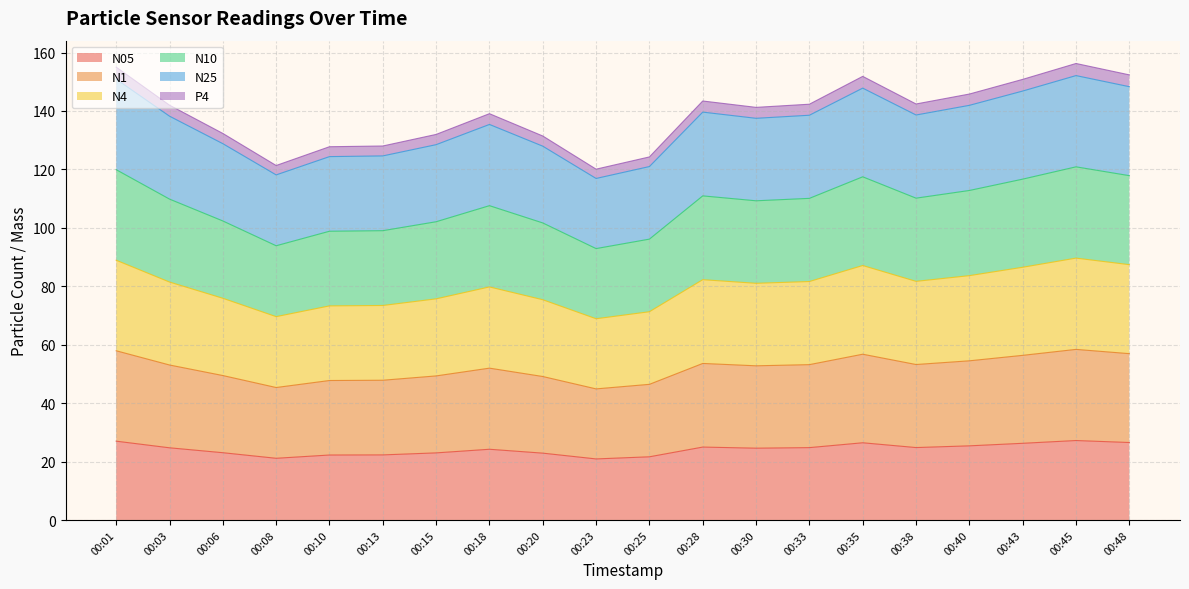

What are all the series names shown in the legend?

N05, N1, N4, N10, N25, P4